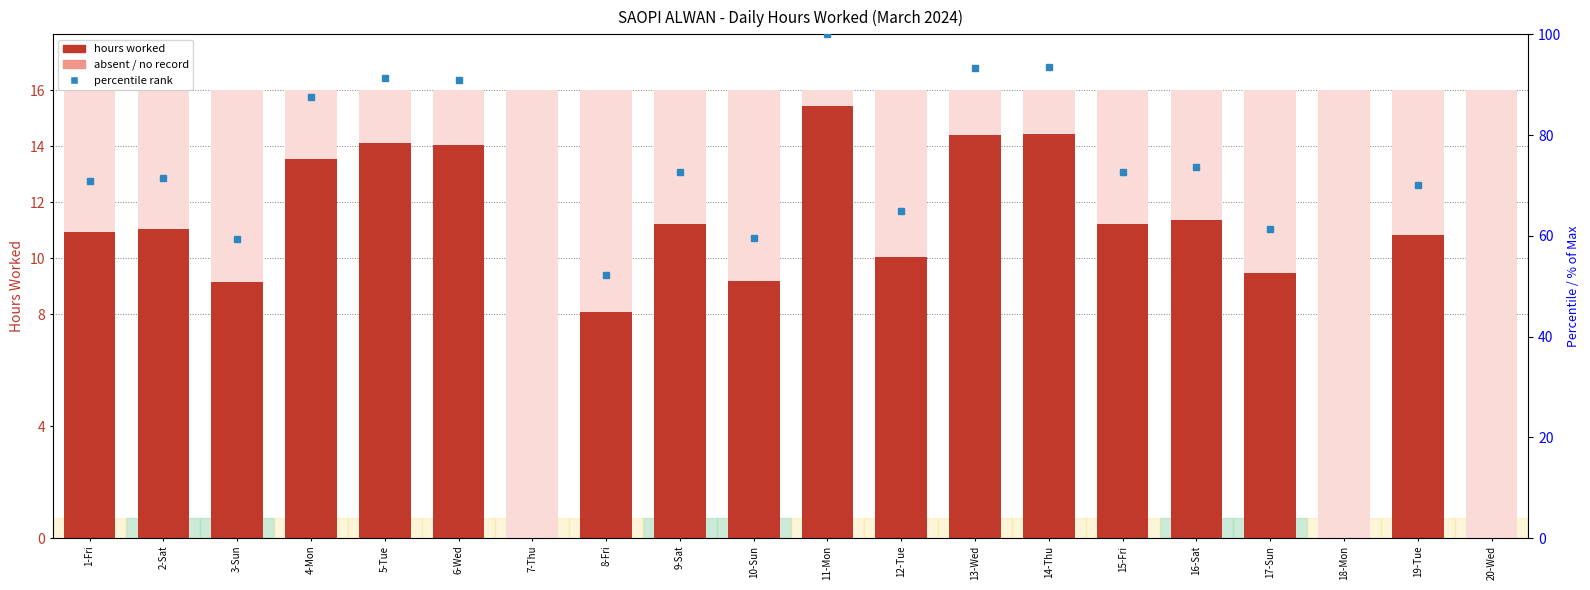

What is the sum of all values?

198.6